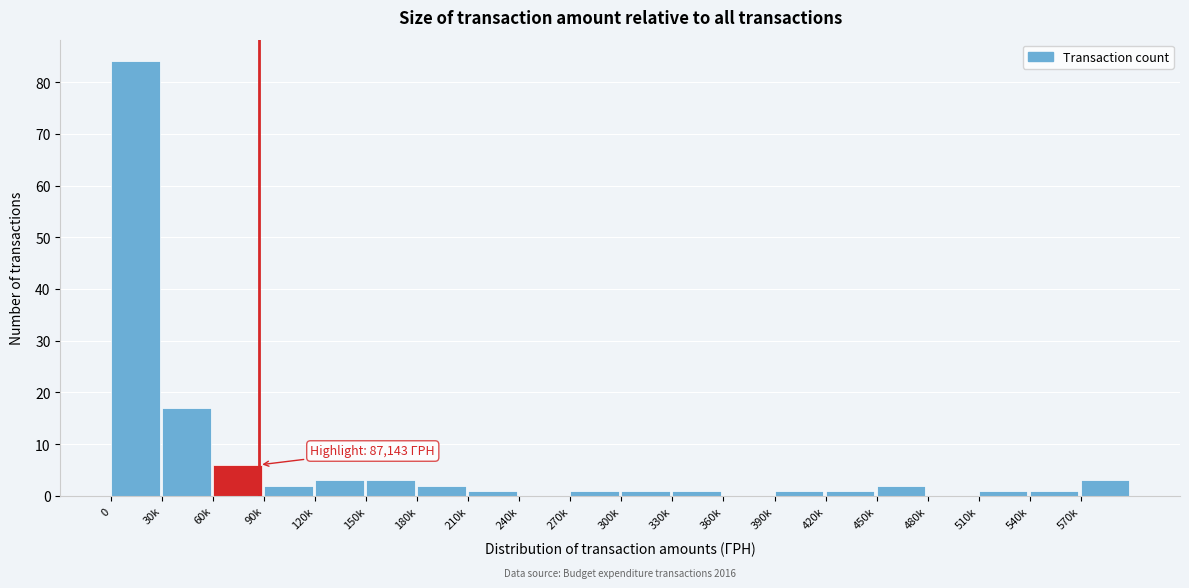

Reading right to left, transcribe all the data shown in this chart.

570k=3	540k=1	510k=1	480k=0	450k=2	420k=1	390k=1	360k=0	330k=1	300k=1	270k=1	240k=0	210k=1	180k=2	150k=3	120k=3	90k=2	60k=6	30k=17	0=84